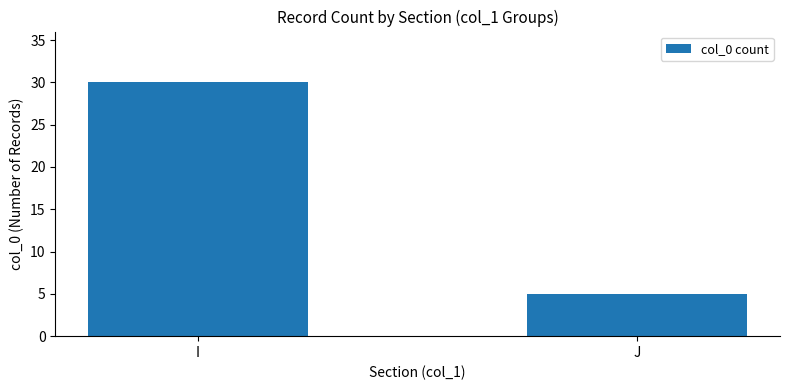

The chart shows a value of 46 at I. True or false?

False